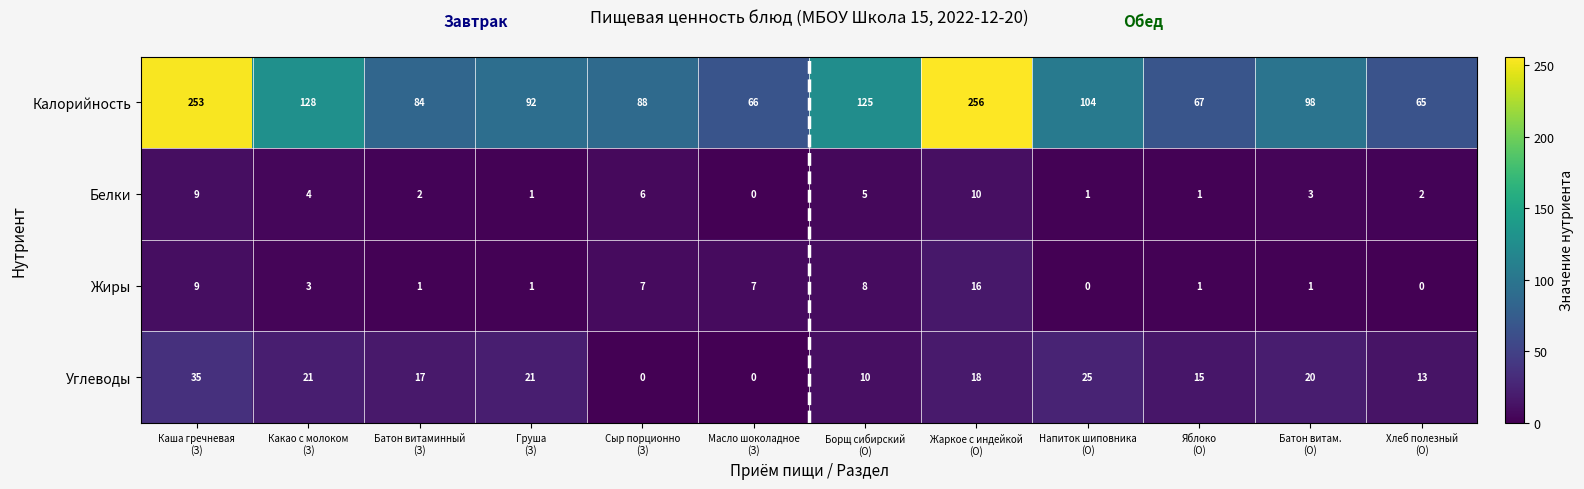

How many data points does each series have?

12